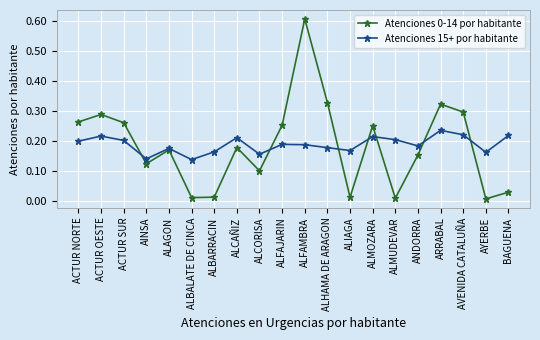

What is the label of the 20th point from the right?

ACTUR NORTE